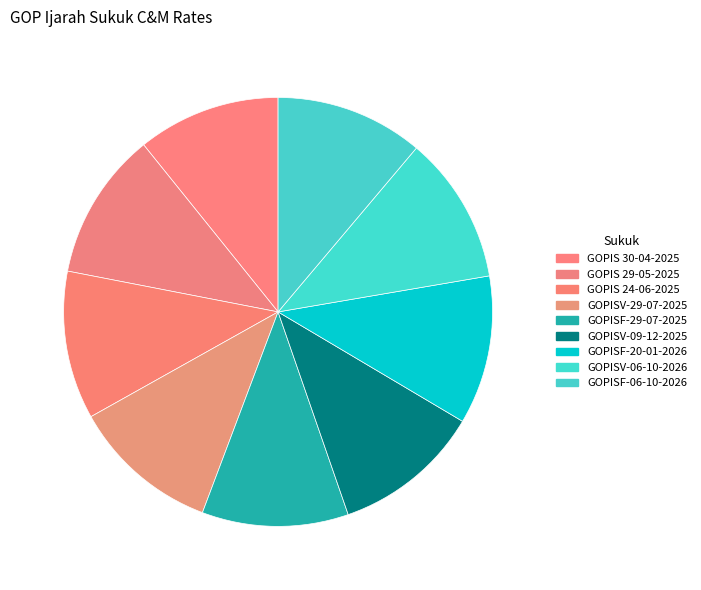

Is there a majority slice in this chart?

No